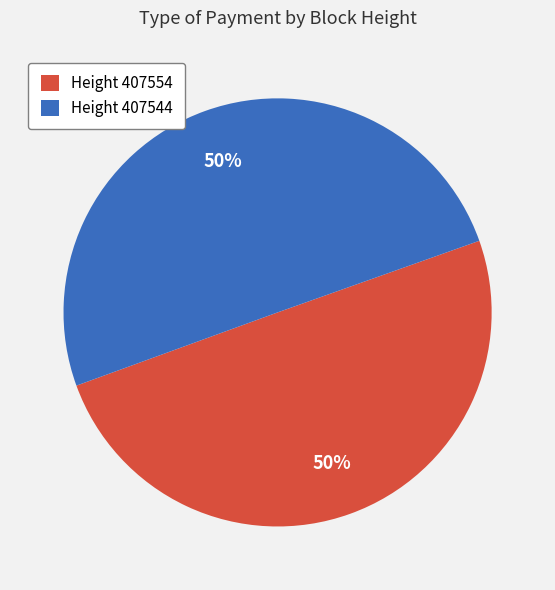

Do Height 407544 and Height 407554 together represent more than half of the pie?

Yes